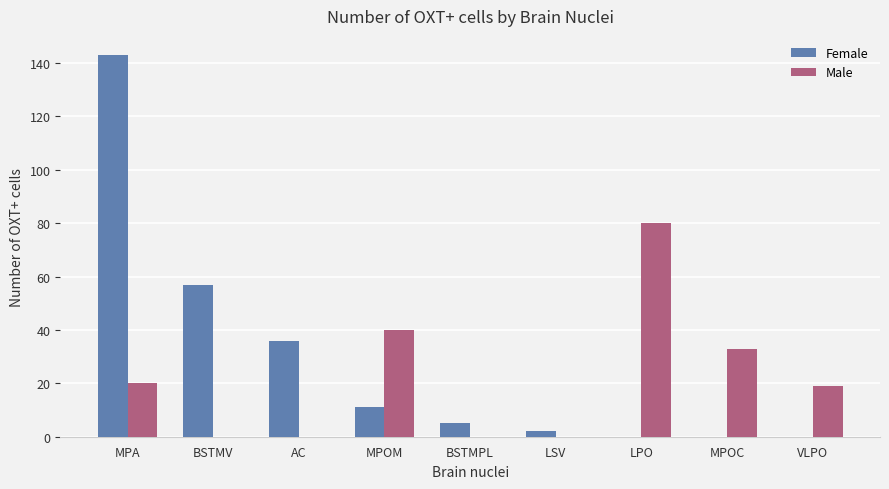

Between BSTMV and LPO, which series saw the biggest shift?

Male